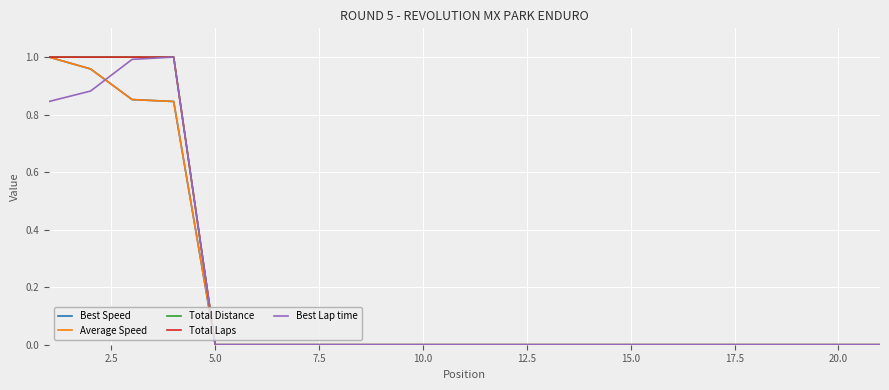

Is this an area chart (filled region under the line)?

No